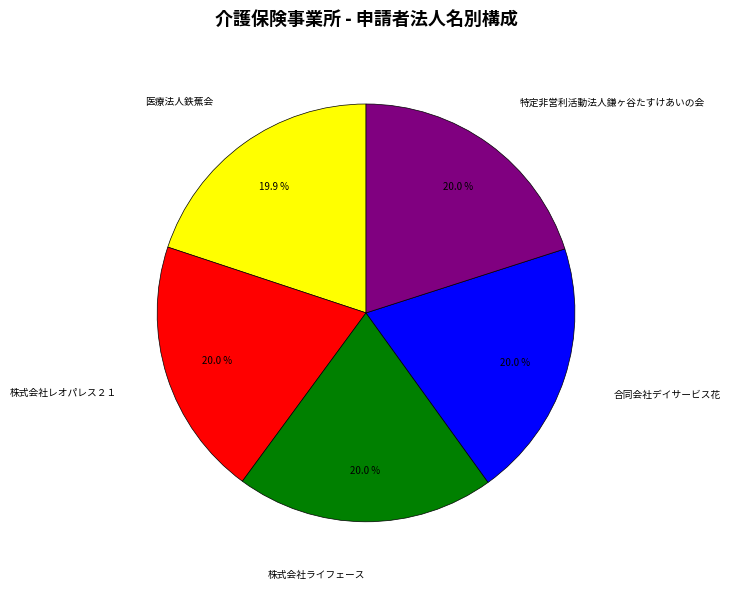

Is it true that 合同会社デイサービス花 is 26% of the pie?

False